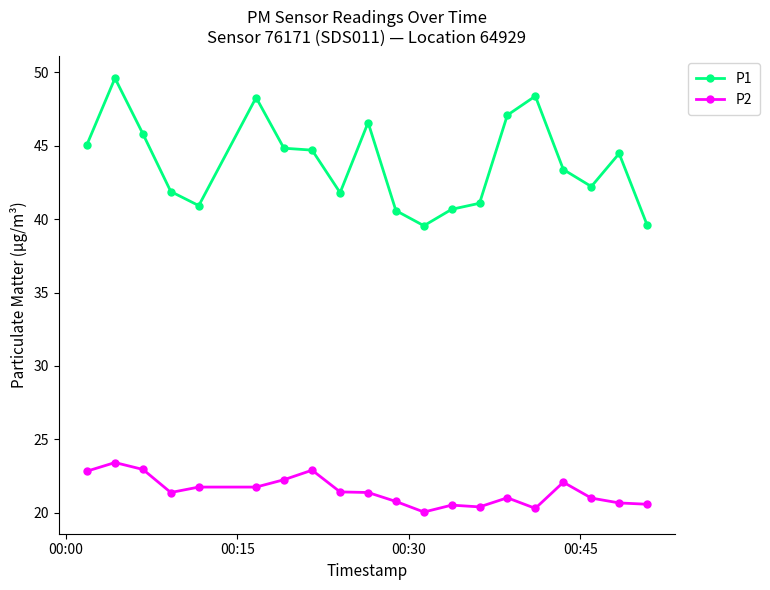

What is the average value of the P2 series?

21.5